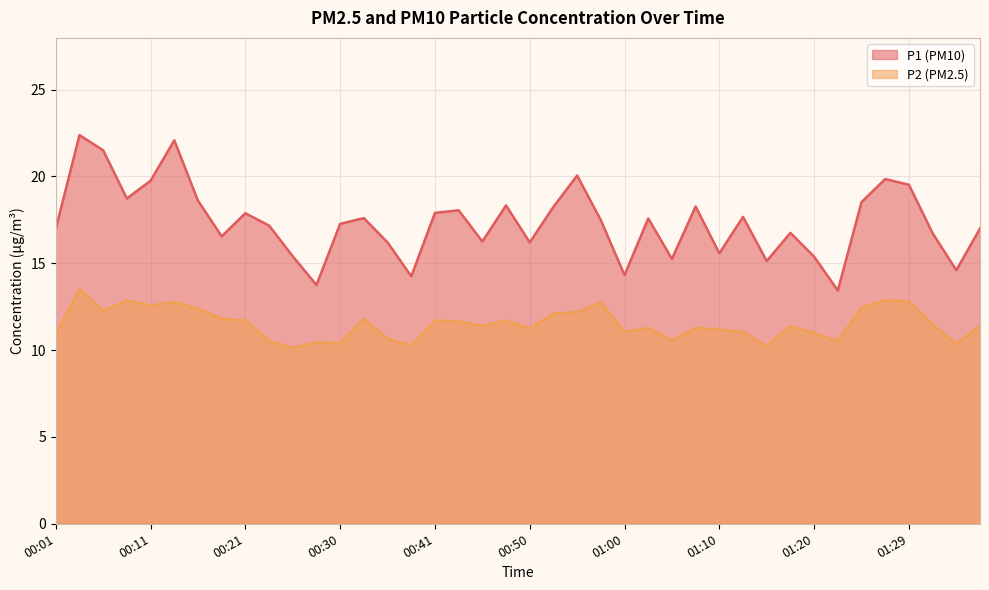

The P1 series shows 19.8 at 00:11. True or false?

True